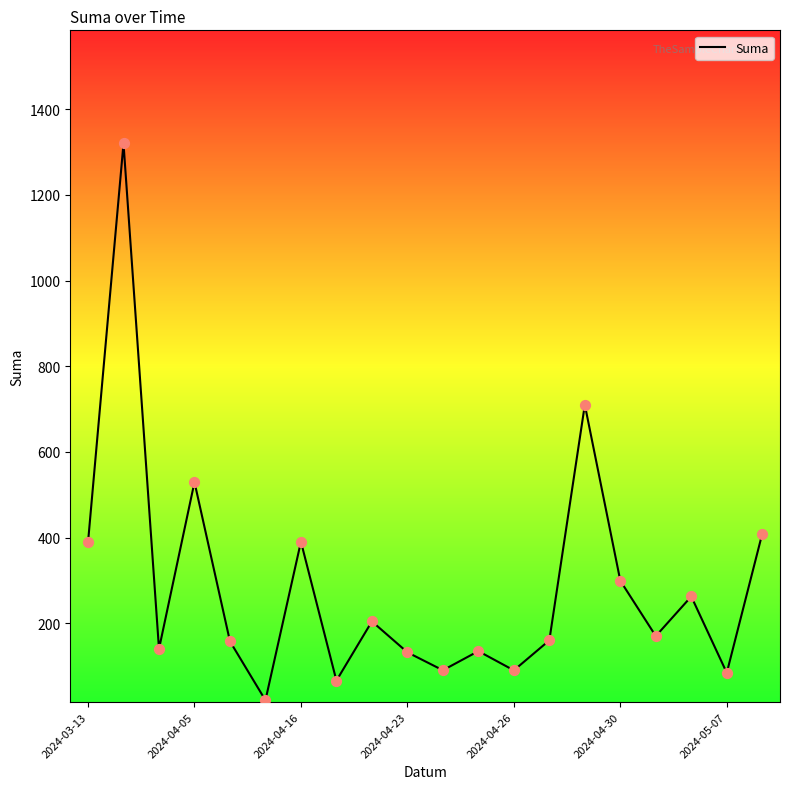

What is the difference between the maximum and minimum values?

1299.8